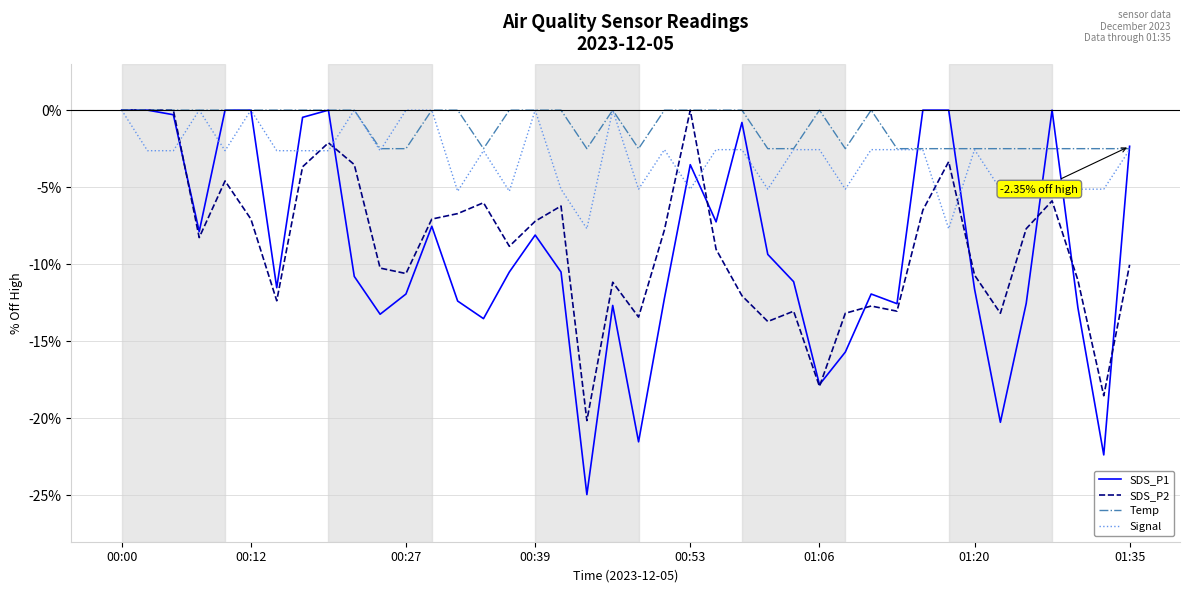

How many lines are shown in the chart?

4